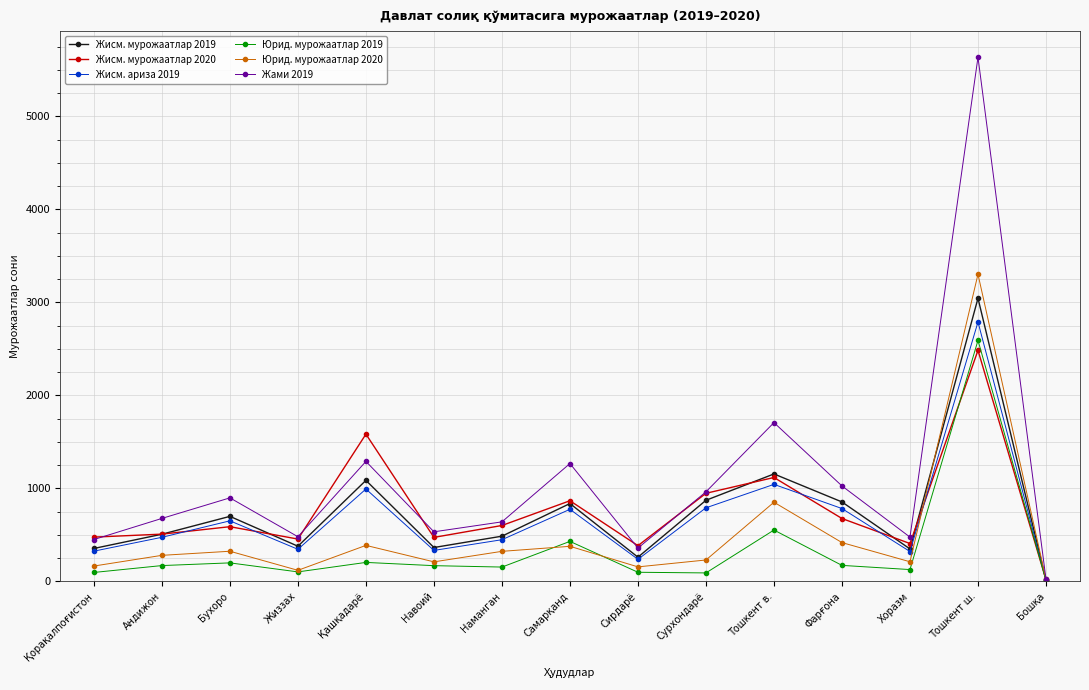

What value does the Жисм. ариза 2019 series have at Жиззах?

345